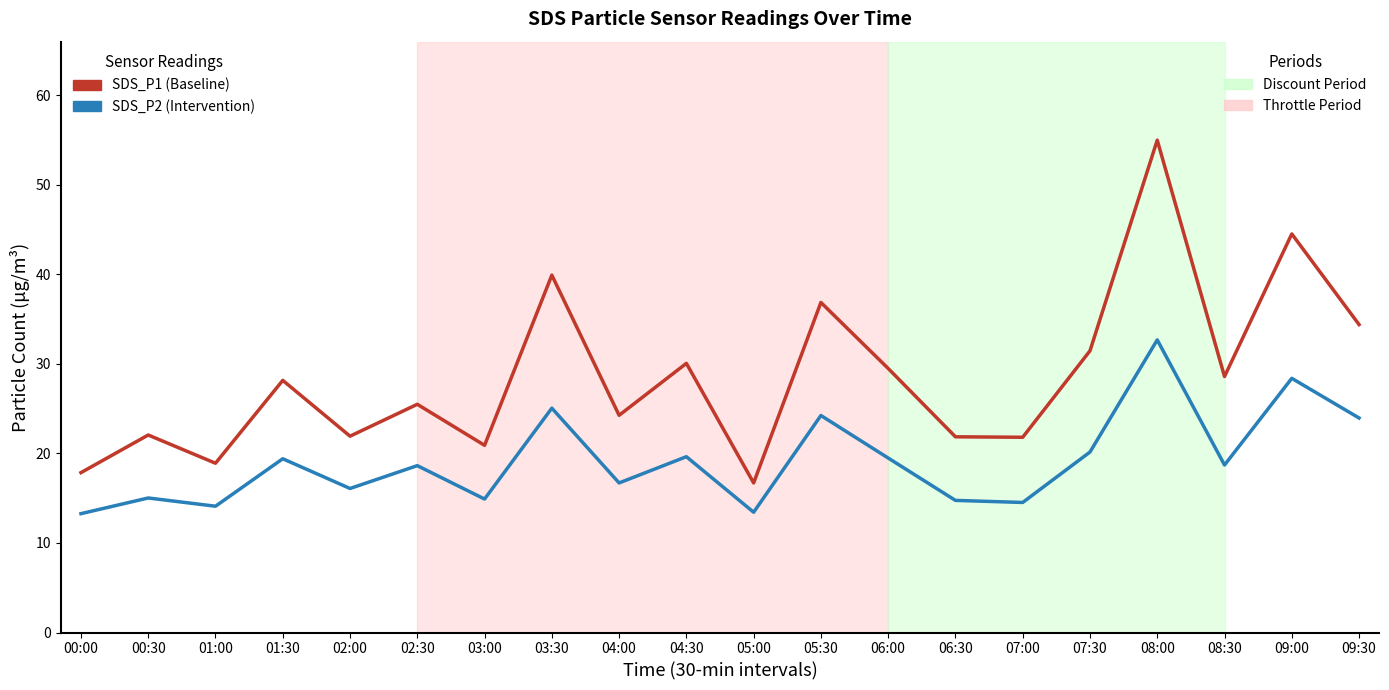

How many series are shown in this chart?

2